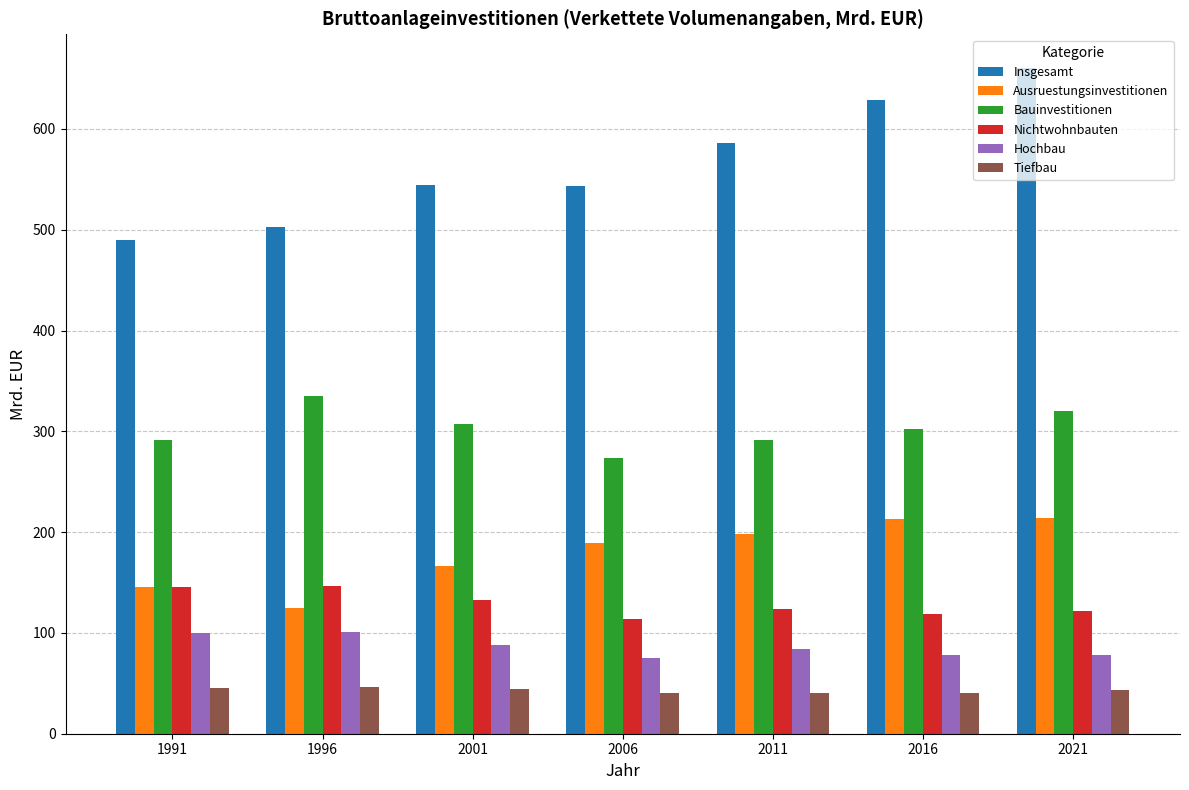

Where does the Insgesamt series first go above 544?

2001